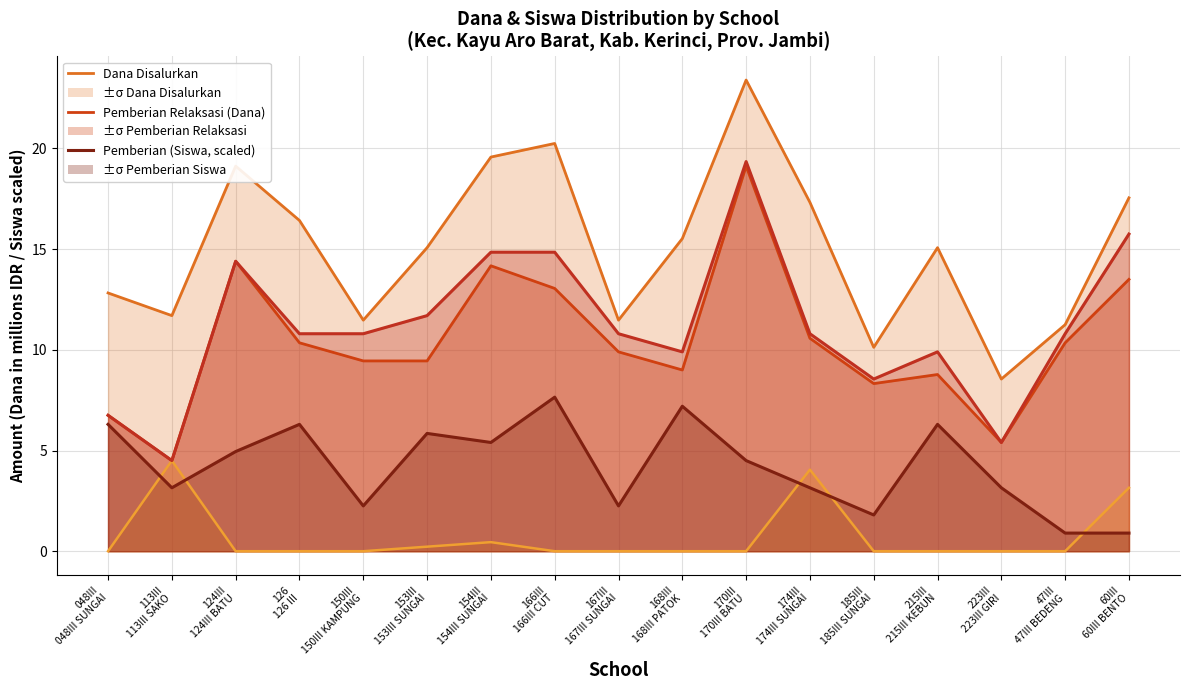

At how many categories does at least one series exceed 15?

10